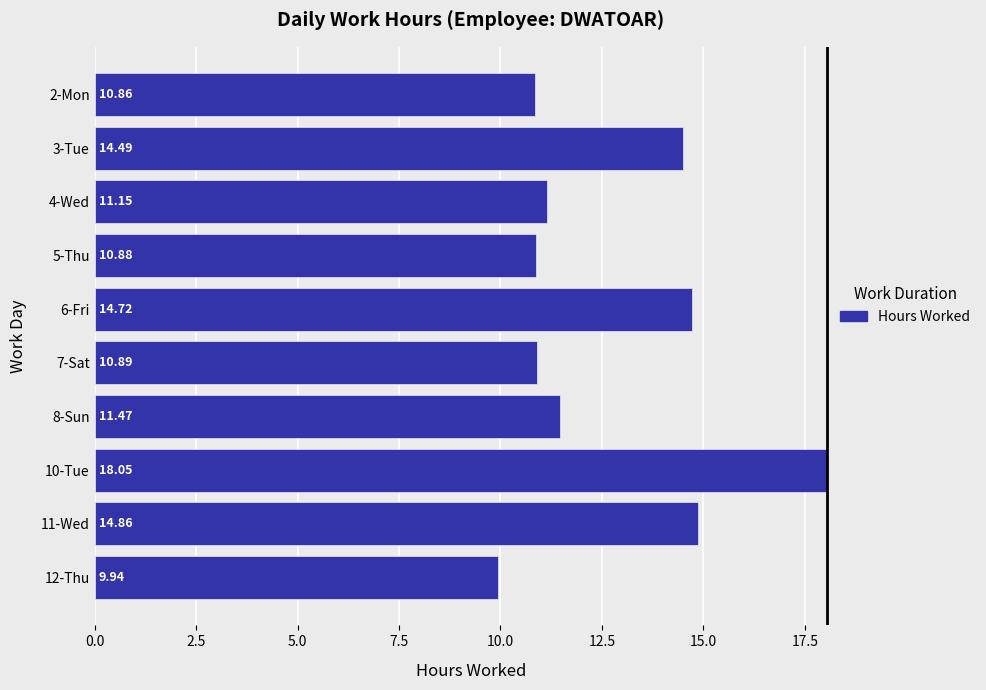

What is the maximum value shown in the chart?

18.1